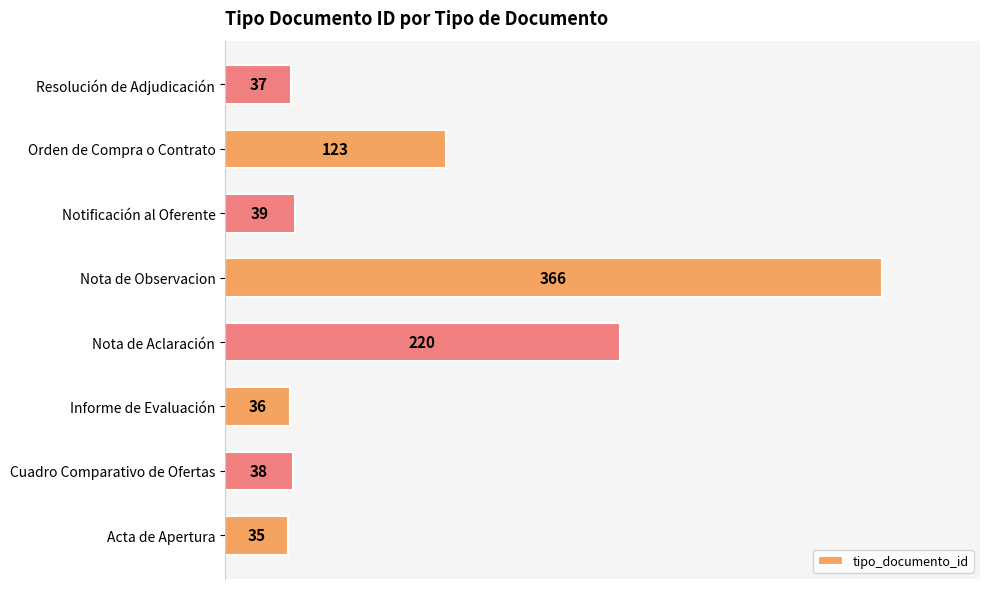

Is it true that the value at Cuadro Comparativo de Ofertas is 51?

False